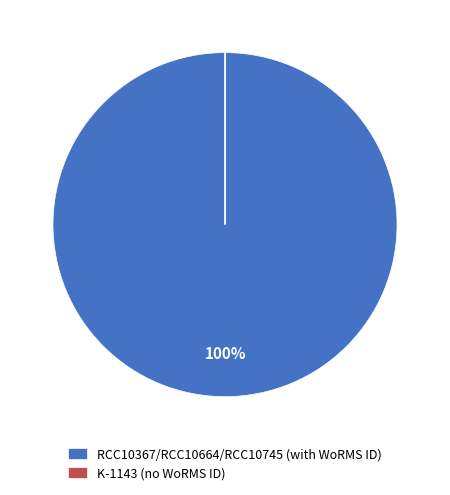

The RCC10367/RCC10664/RCC10745 (with WoRMS ID) slice represents 100% of the pie. True or false?

True